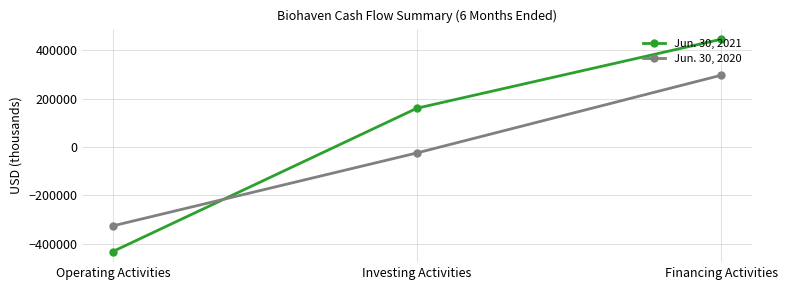

Which series has the largest total across all categories?

Jun. 30, 2021